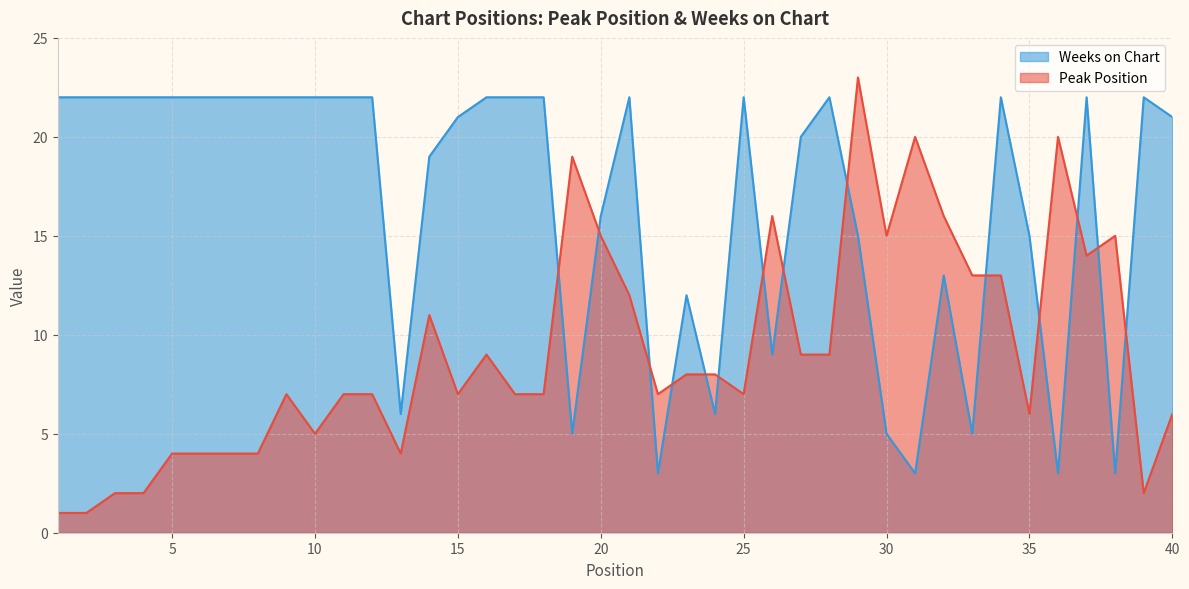

Reading left to right, transcribe all the data shown in this chart.

Peak Position: 1=1	2=1	3=2	4=2	5=4	6=4	7=4	8=4	9=7	10=5	11=7	12=7	13=4	14=11	15=7	16=9	17=7	18=7	19=19	20=15	21=12	22=7	23=8	24=8	25=7	26=16	27=9	28=9	29=23	30=15	31=20	32=16	33=13	34=13	35=6	36=20	37=14	38=15	39=2	40=6
Weeks on Chart: 1=22	2=22	3=22	4=22	5=22	6=22	7=22	8=22	9=22	10=22	11=22	12=22	13=6	14=19	15=21	16=22	17=22	18=22	19=5	20=16	21=22	22=3	23=12	24=6	25=22	26=9	27=20	28=22	29=15	30=5	31=3	32=13	33=5	34=22	35=15	36=3	37=22	38=3	39=22	40=21